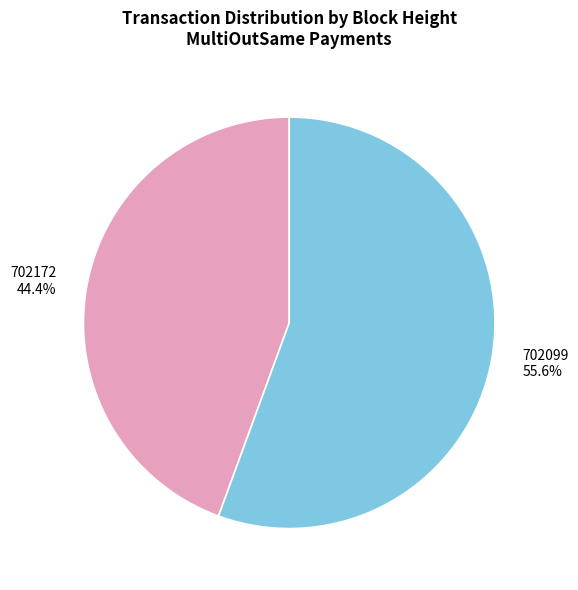

Approximately how many times larger is the value at 702172 compared to 702099?

0.8